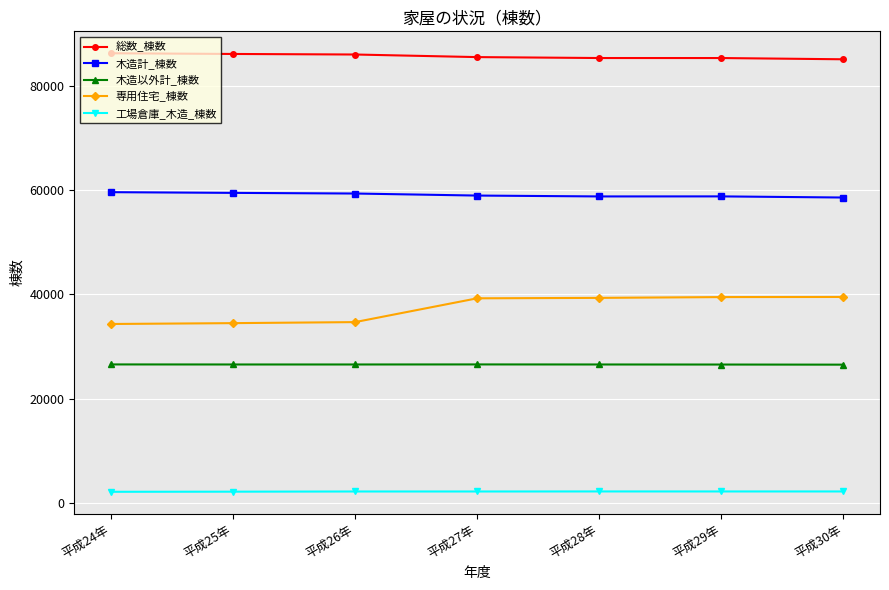

What is the difference between the highest and lowest values at 平成30年?

82939